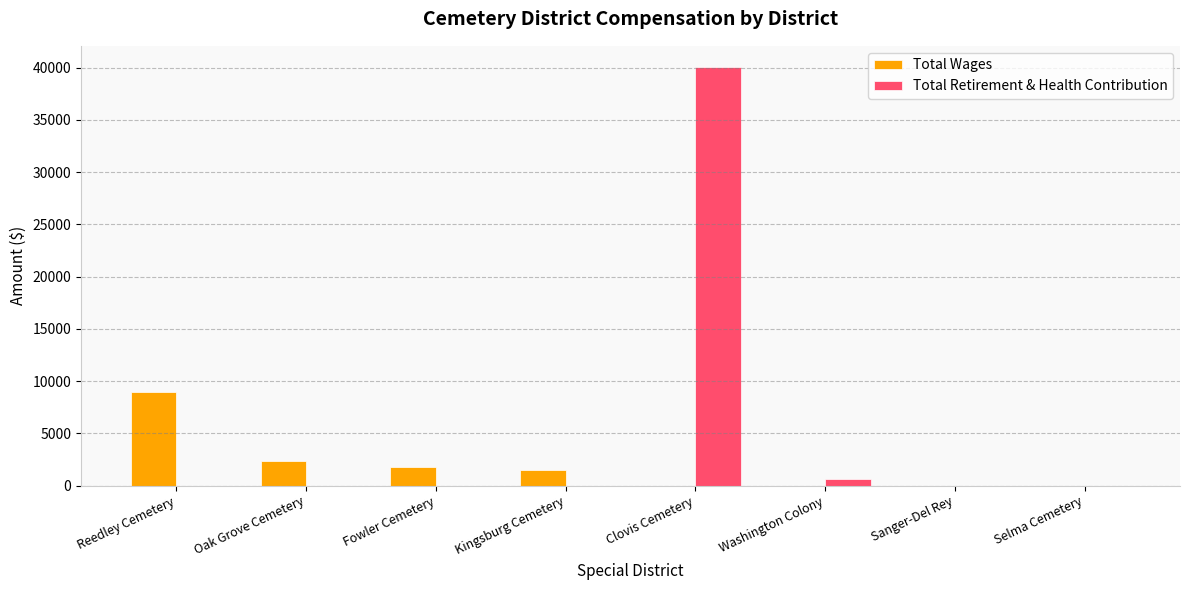

What is the sum of the Total Retirement & Health Contribution values at Sanger-Del Rey and Clovis Cemetery?

40088